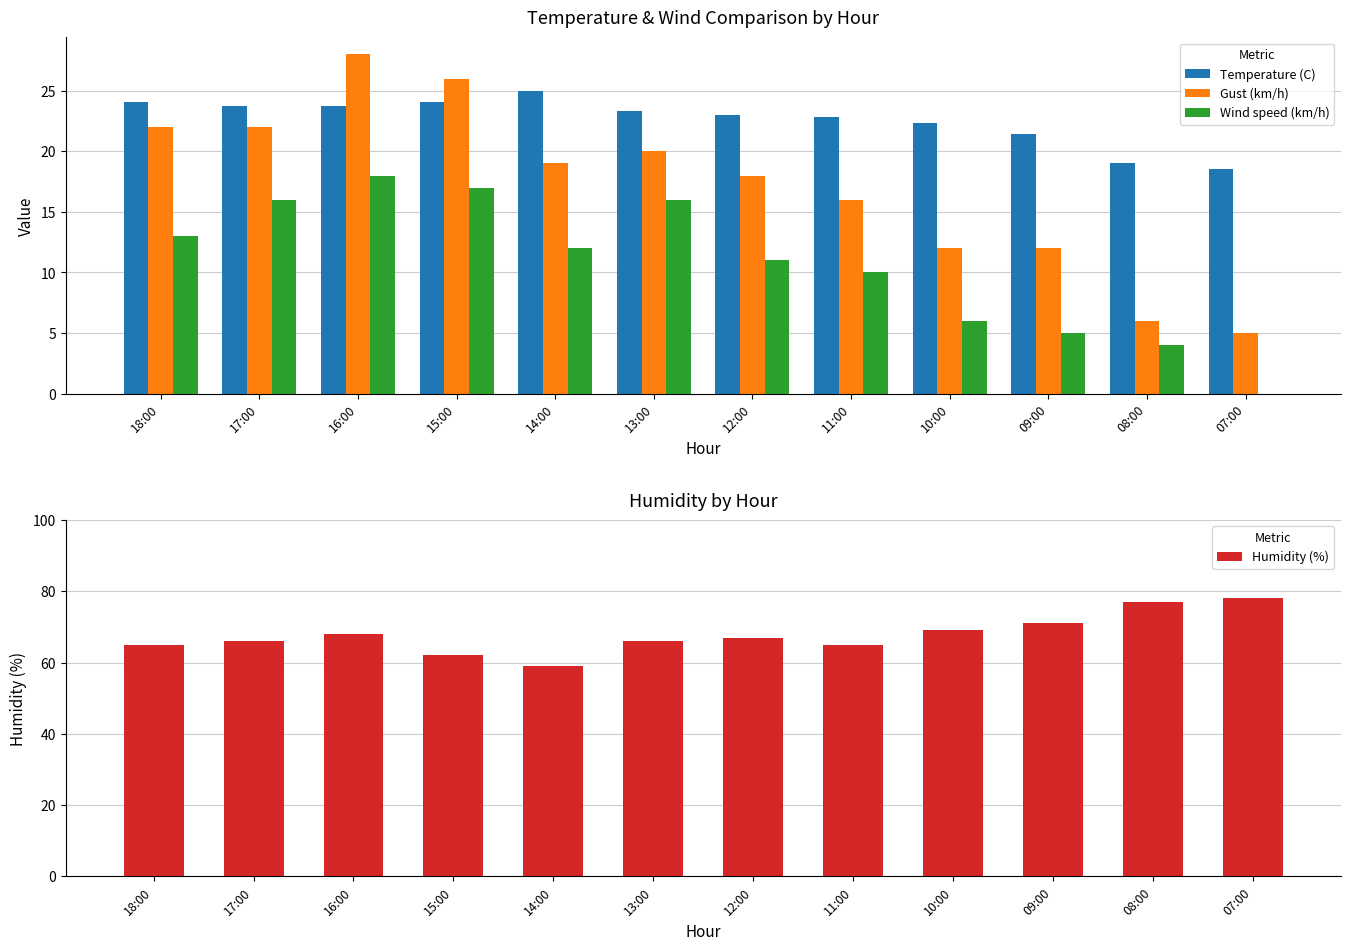

How many values in the Gust (km/h) series exceed 19?

5